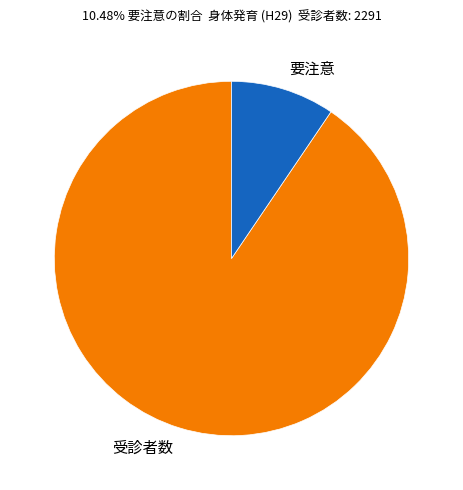

Between 要注意 and 受診者数, which is larger?

受診者数